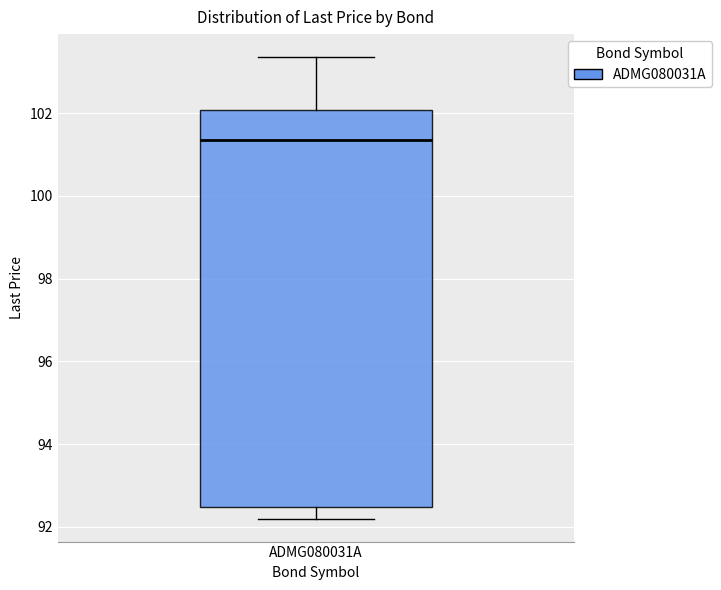

Read this box plot against the y-axis: the position of the median line, the range covered by the box, and the ends of both whiskers. The values are not printed on the chart, so give them approximately, as read against the axis.

median 101.4, box 92.4 to 102.0, whiskers 92.2 to 103.4